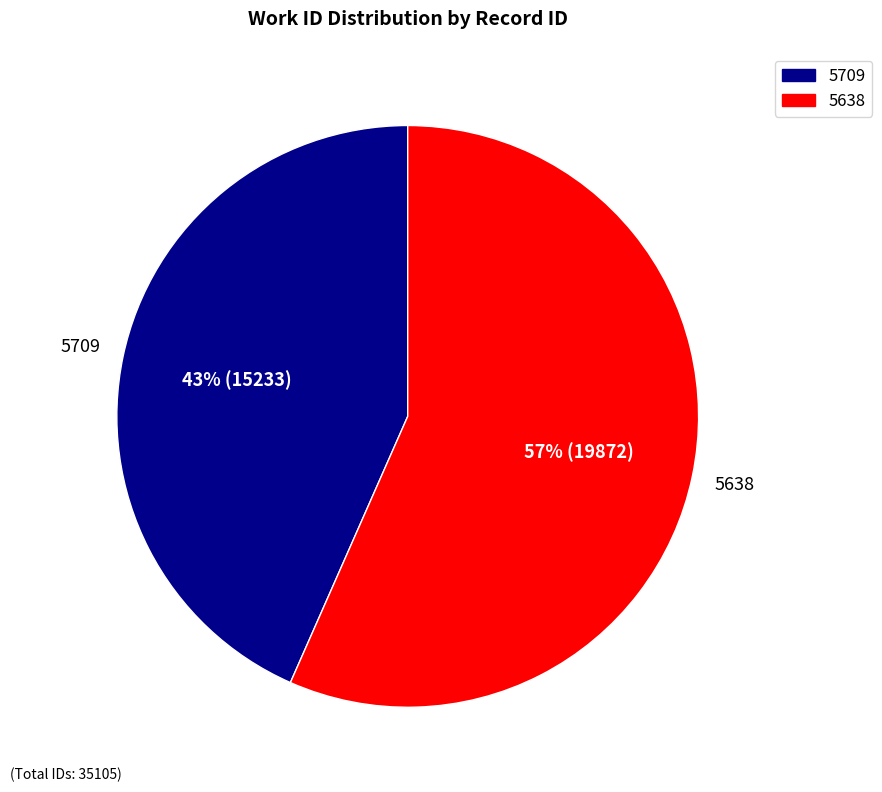

Which slice is the largest?

5638